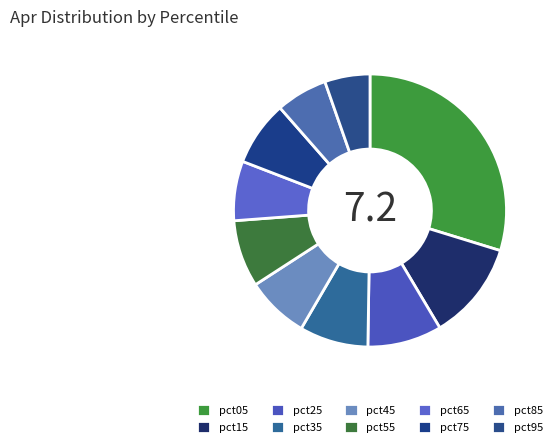

What is the change in value from pct05 to pct35?

-1.5